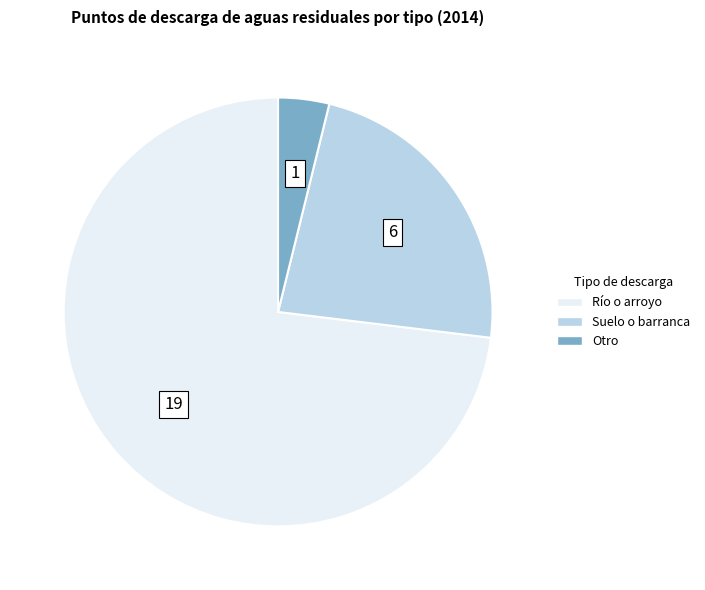

Is there any slice that represents more than half of the pie?

Yes